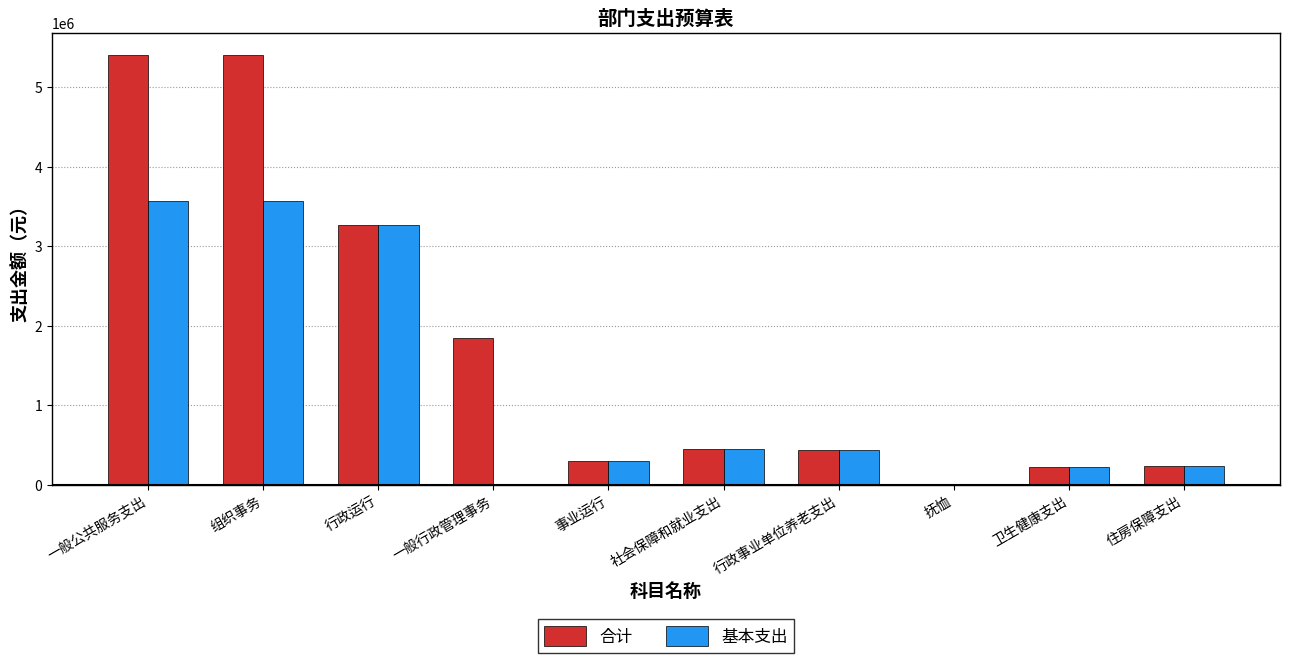

What is the sum of the 基本支出 values at 社会保障和就业支出 and 事业运行?

744442.4